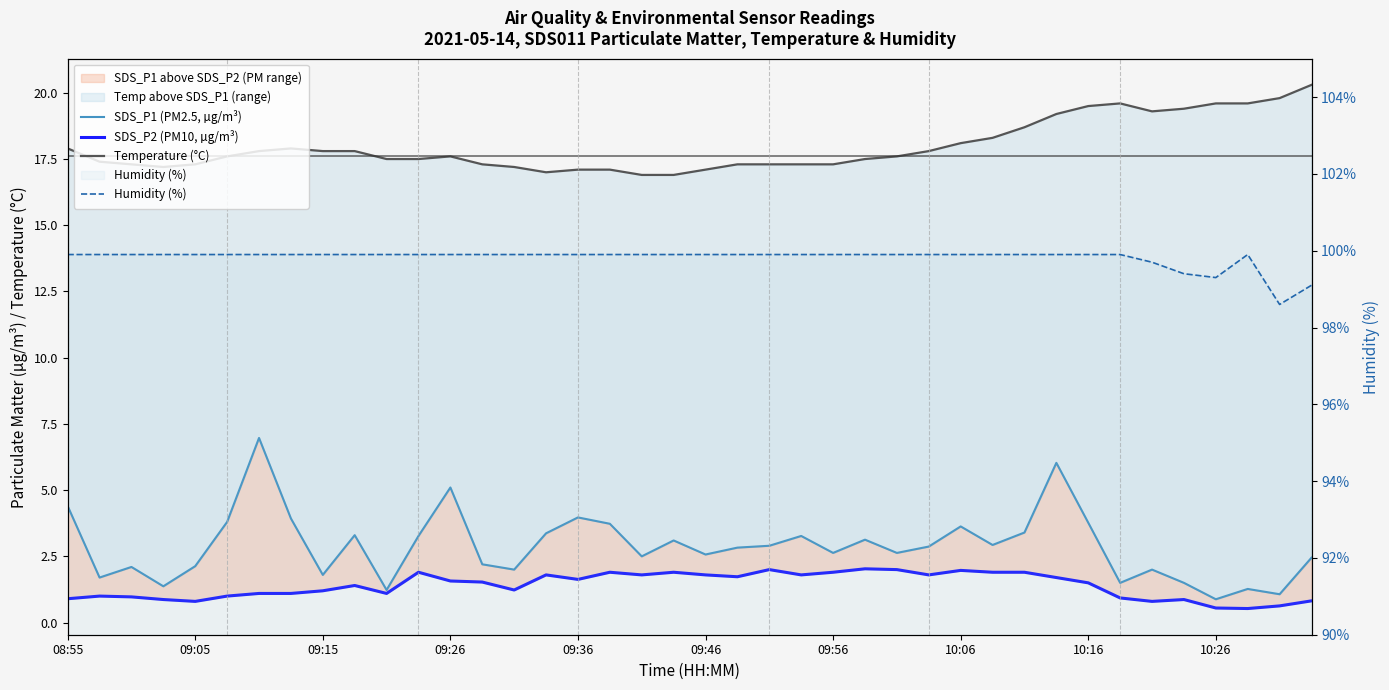

What is the average value of the Humidity (%) series?

99.8